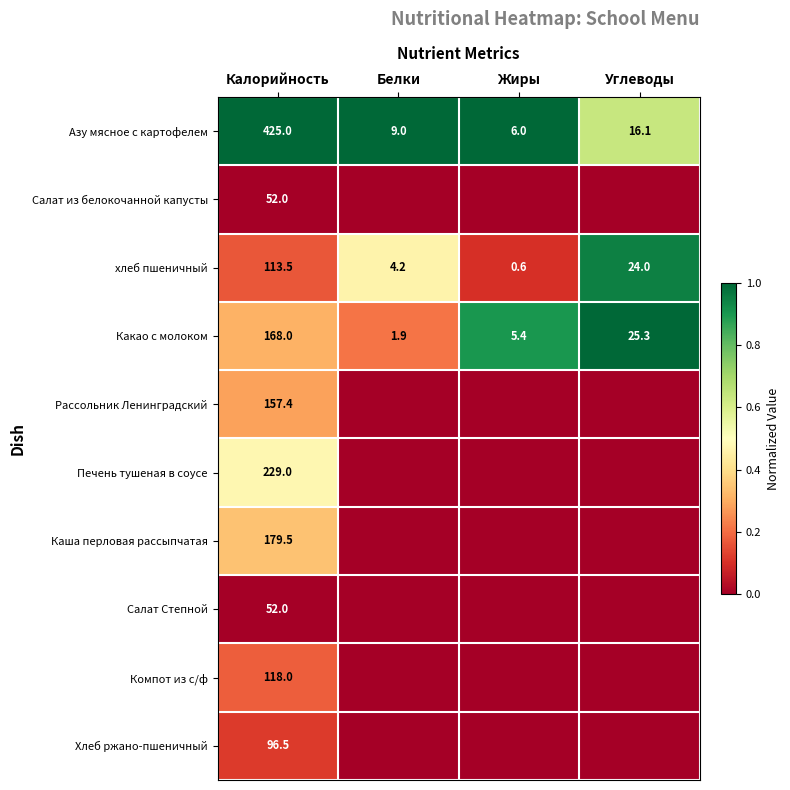

True or false: Азу мясное с картофелем has a value of 16.1 at Углеводы.

True